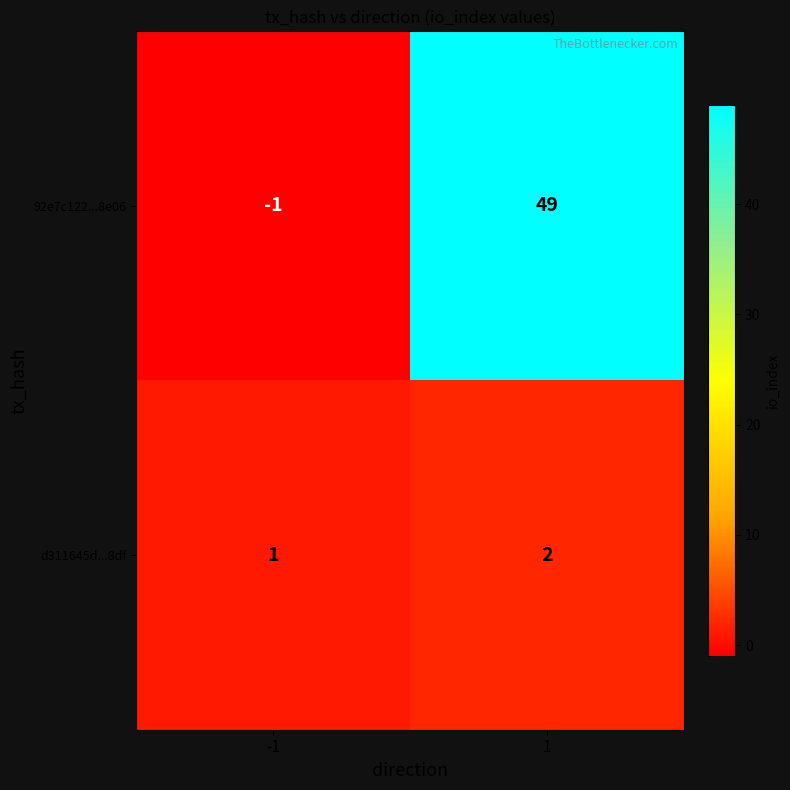

Reading left to right, extract all data points from this chart.

92e7c122...8e06: -1=-1	1=49
d311645d...8df: -1=1	1=2